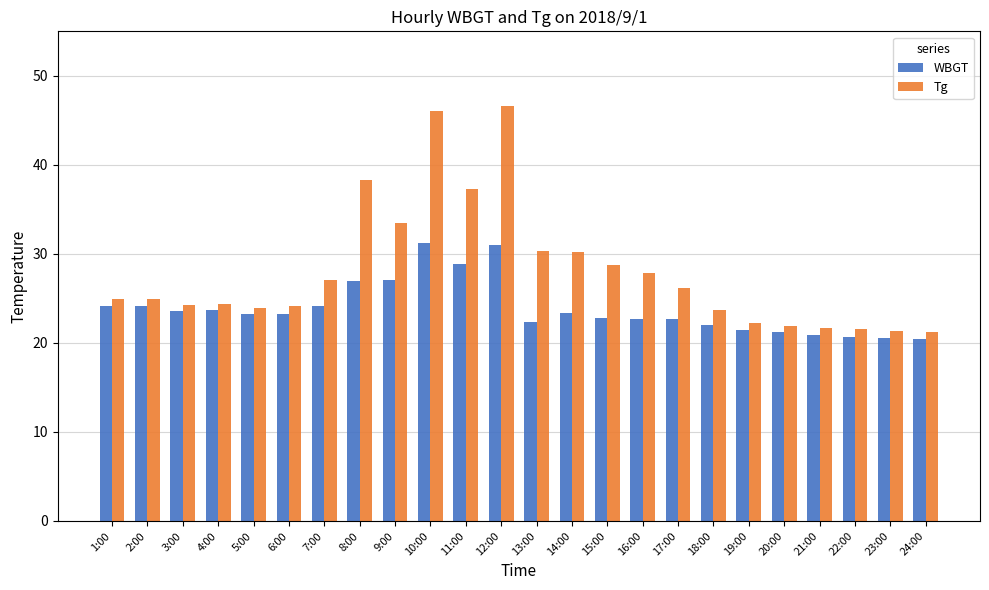

What is the label of the 15th bar from the left?

15:00